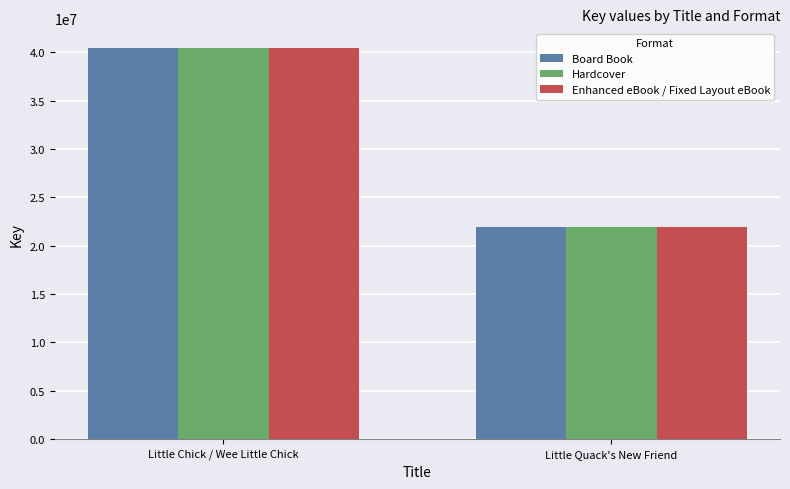

Is it true that Hardcover equals 7154594 at Little Quack's New Friend?

False